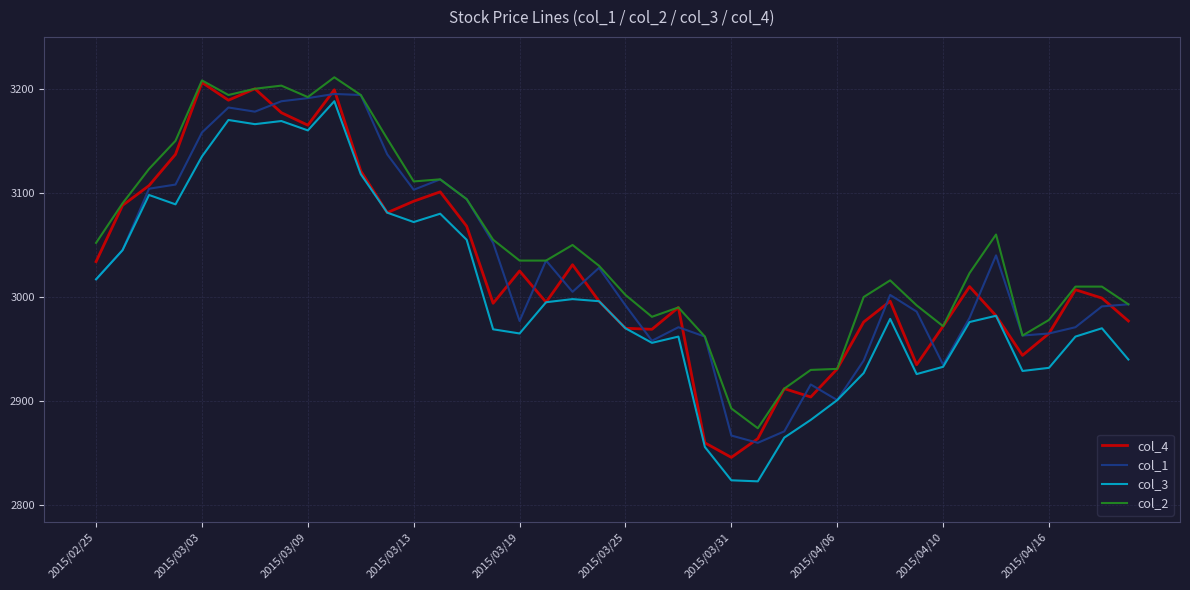

Which series has the largest total across all categories?

col_2